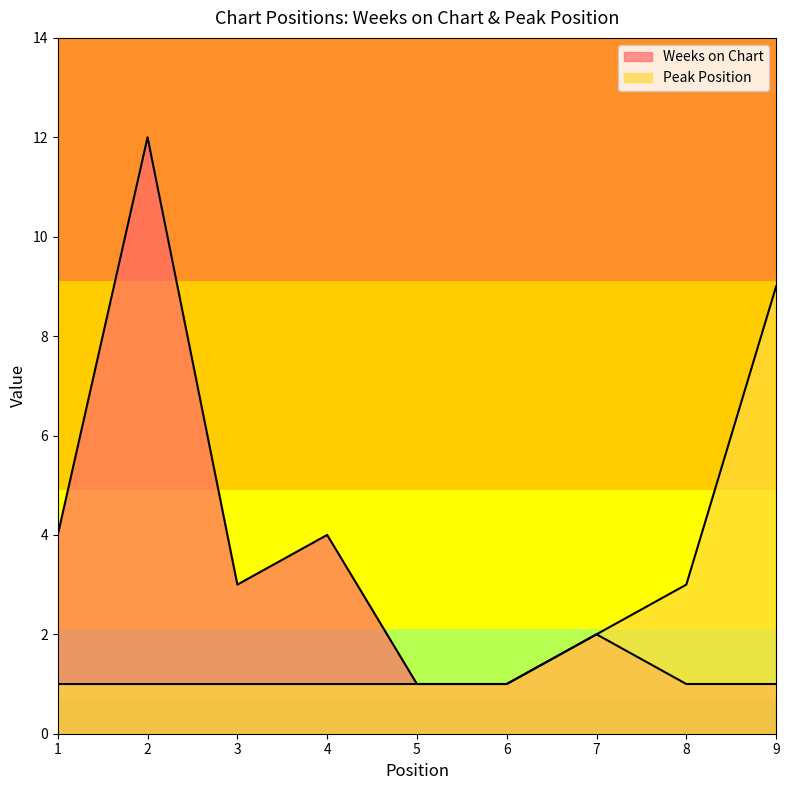

What is the difference between the second highest and minimum values in the Peak Position series?

2